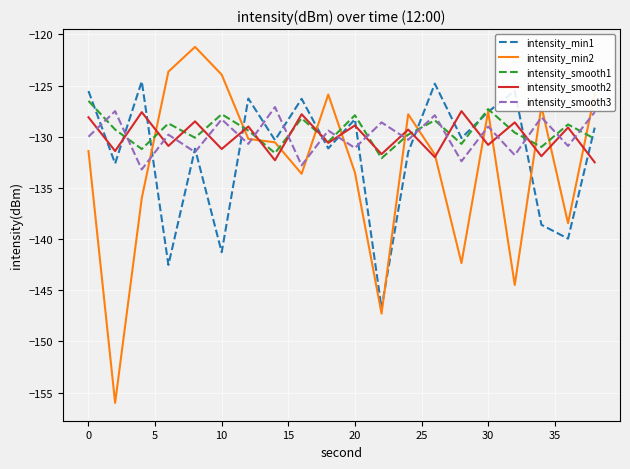

Which series has the largest range (max minus min)?

intensity_min2